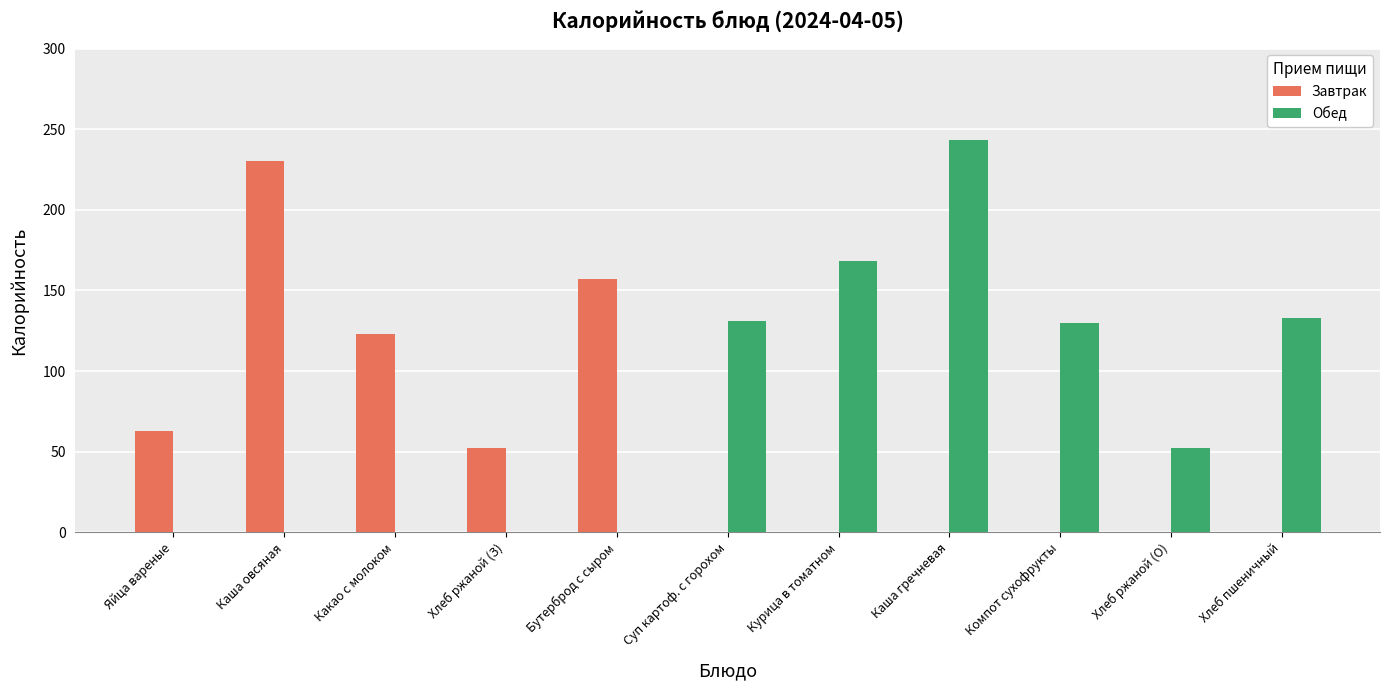

How many Завтрак values are between 0 and 123?

9